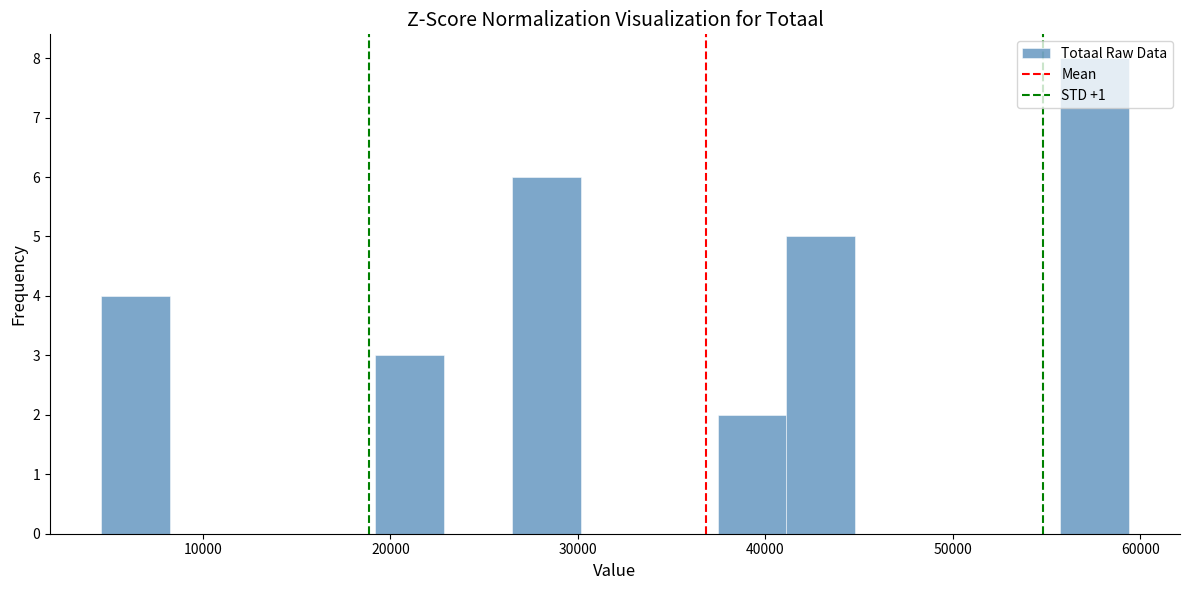

Around what value on the x-axis is the tallest bar? Give the approximate position of its centre, as read against the axis.

58000